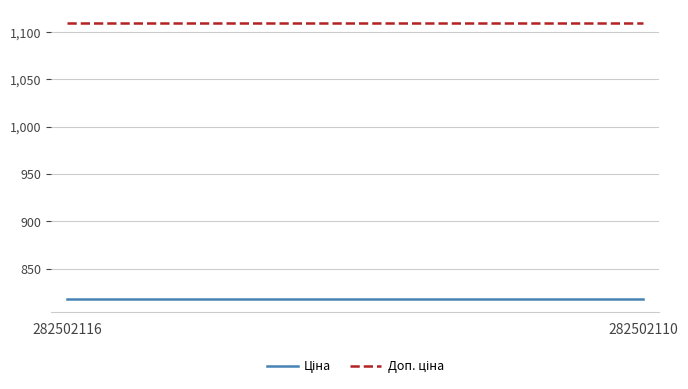

Is this an area chart (filled region under the line)?

No